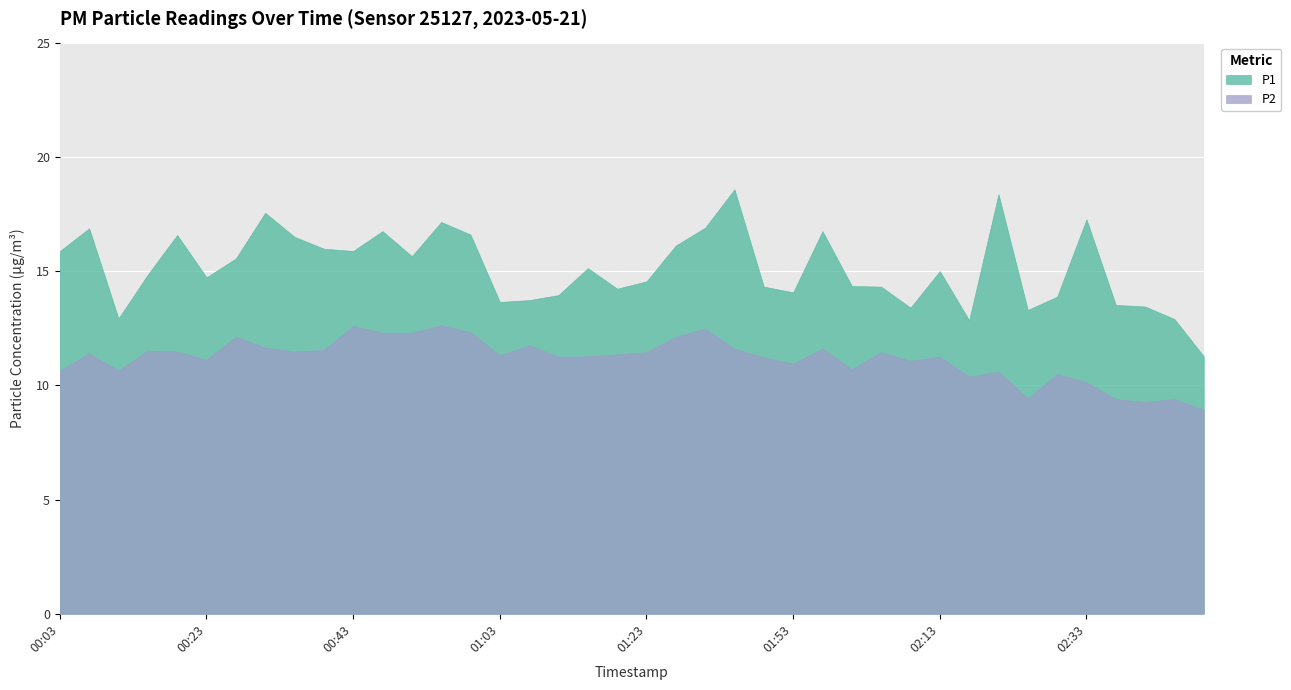

Which series changed the most between 00:03 and 01:48?

P1